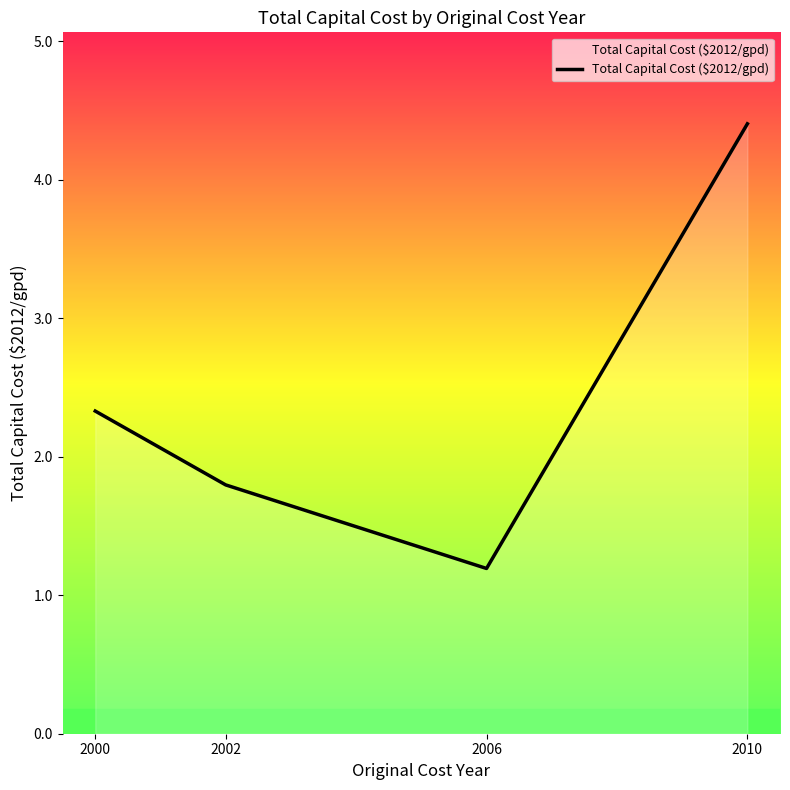

What is the difference between the maximum and minimum values?

3.2